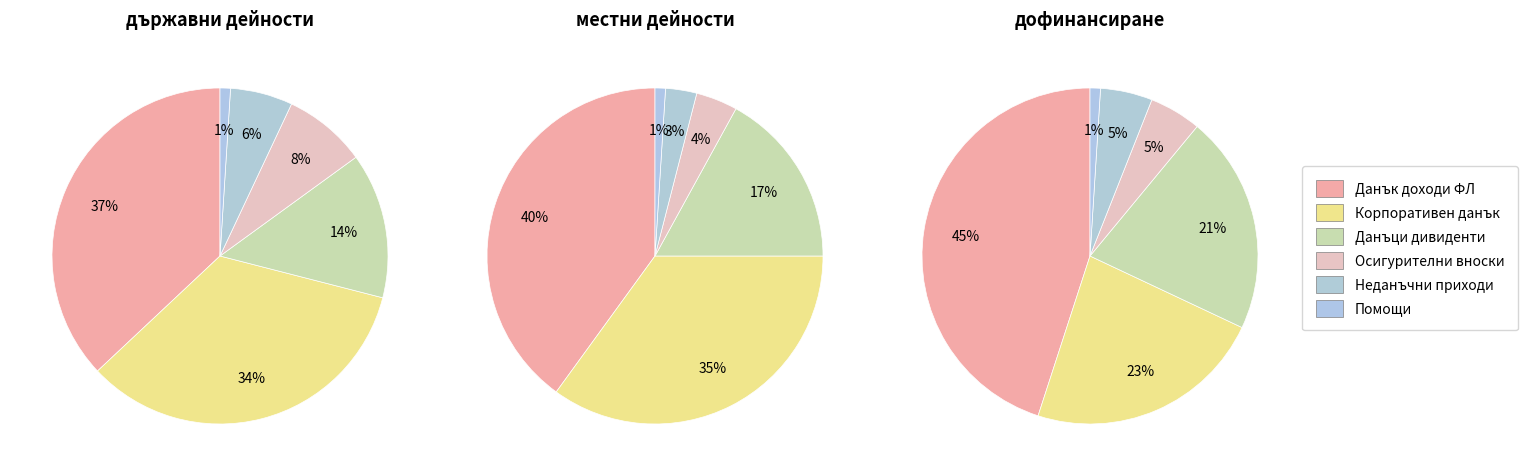

Count the number of slices in the pie.

6